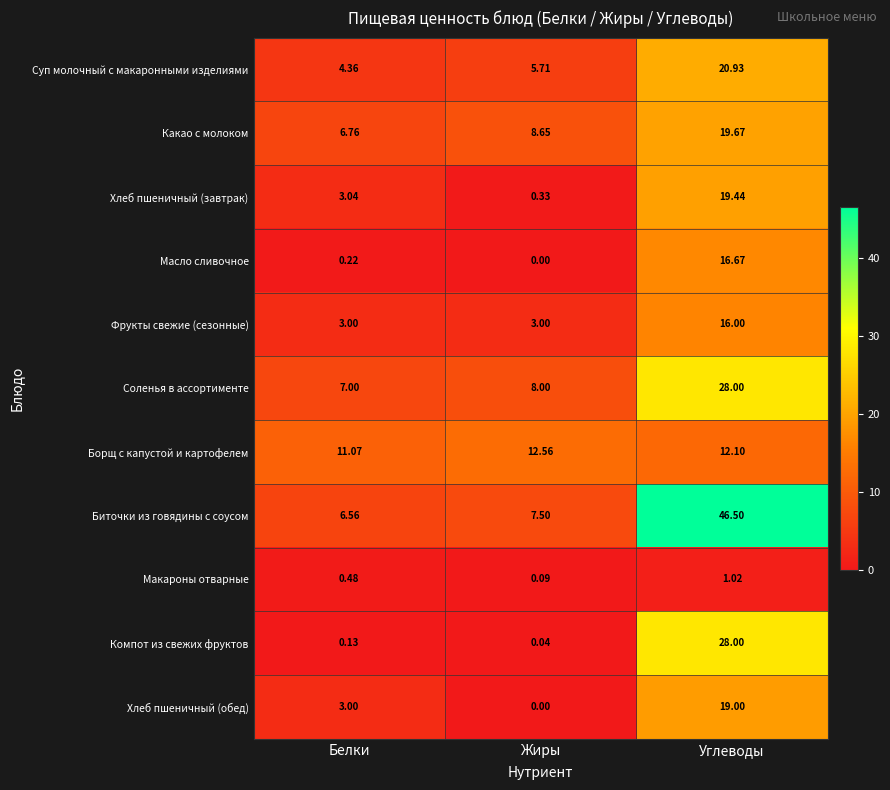

Which series has the widest spread of values?

Биточки из говядины с соусом